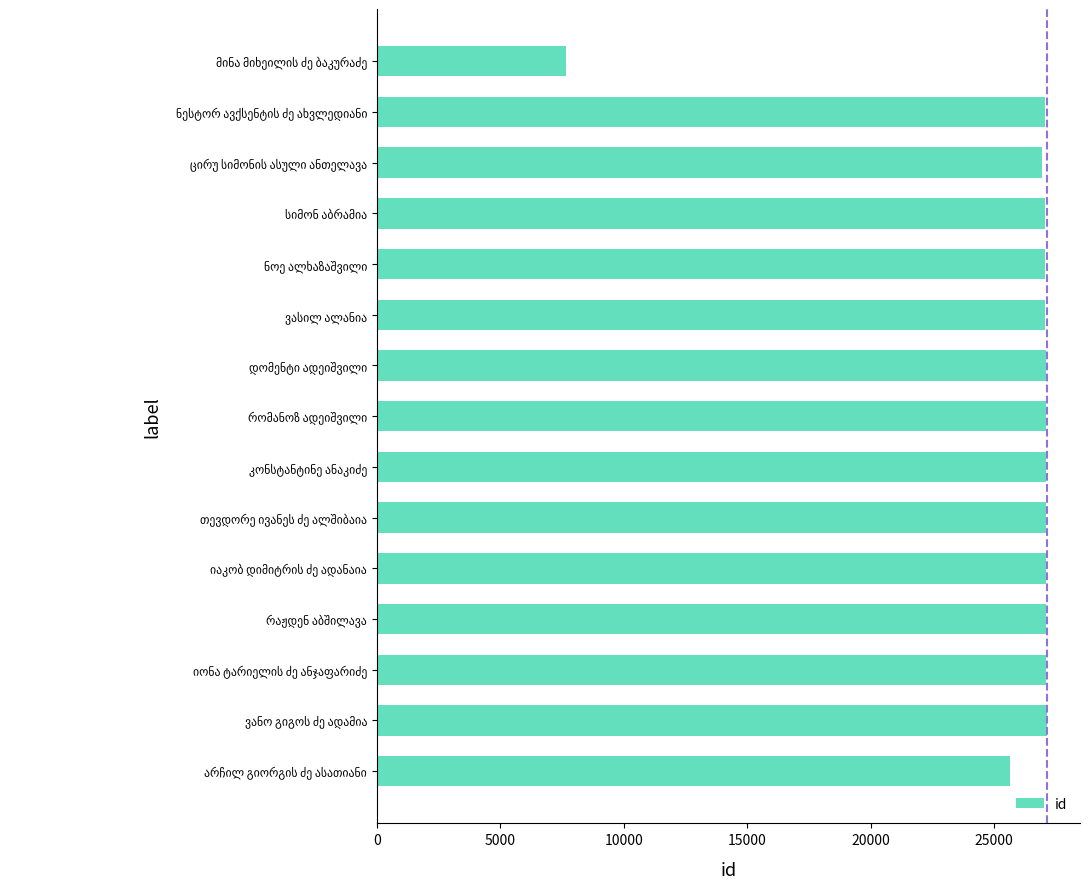

What is the difference between the second highest and minimum values?

19453